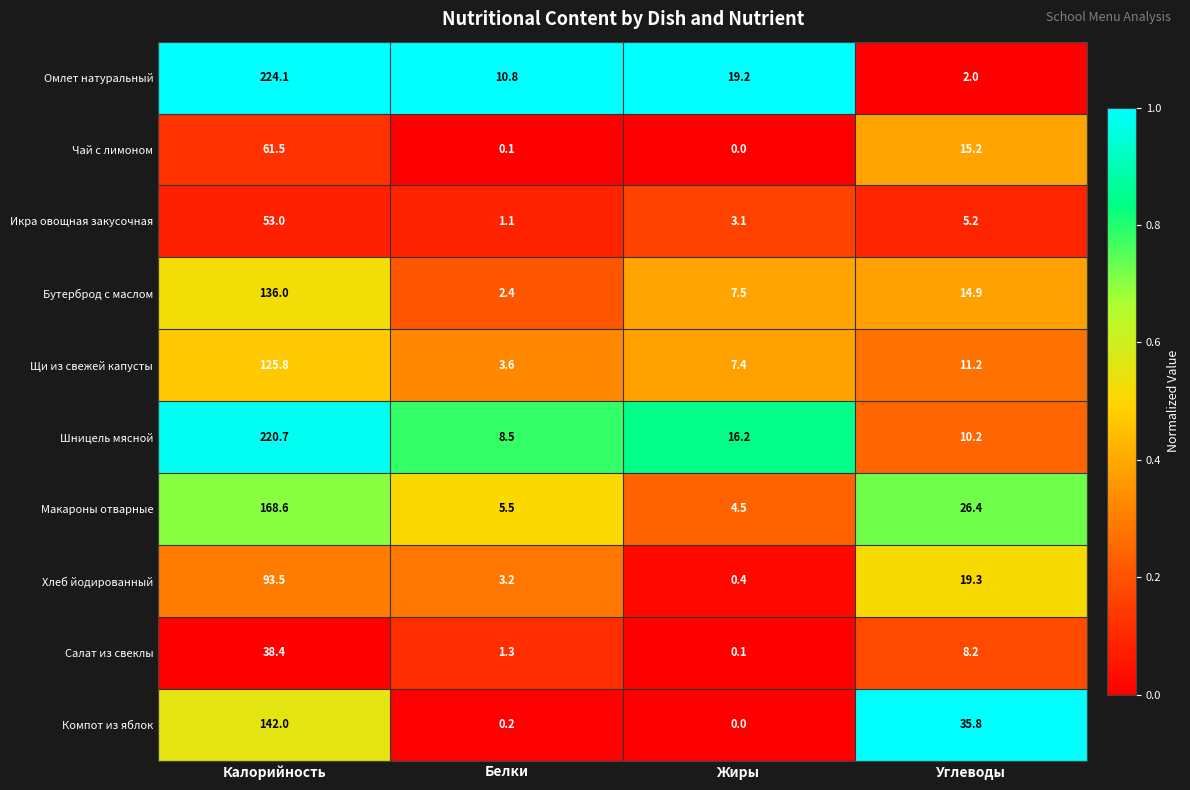

List the labels in order of Бутерброд с маслом value, largest first.

Калорийность, Углеводы, Жиры, Белки